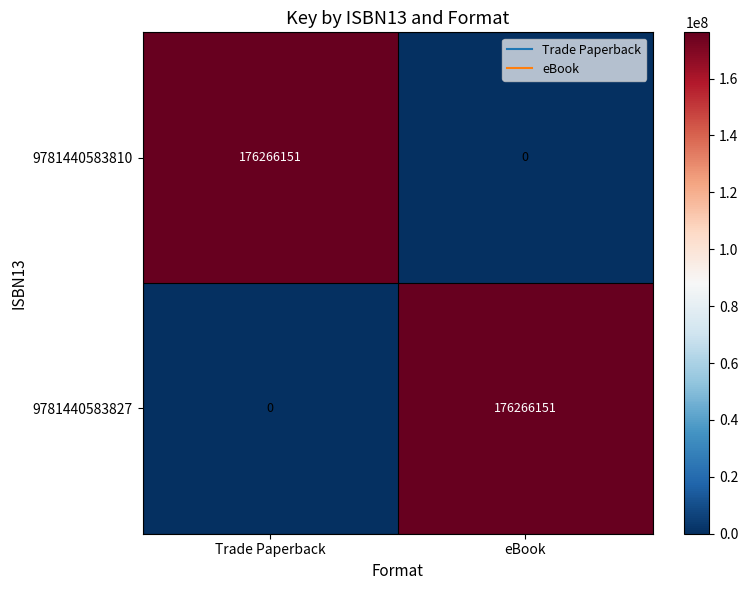

At which label does 9781440583810 reach its minimum?

eBook